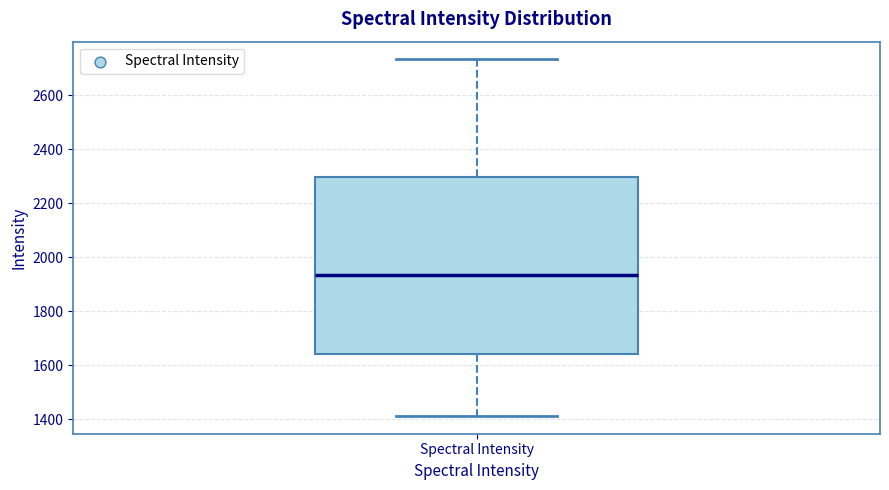

Transcribe this box plot: give where the median line is, the range the box spans, and where the two whiskers end, as read against the y-axis. The values are not printed on the chart, so give them approximately, as read against the axis.

median 1940, box 1640 to 2300, whiskers 1420 to 2740